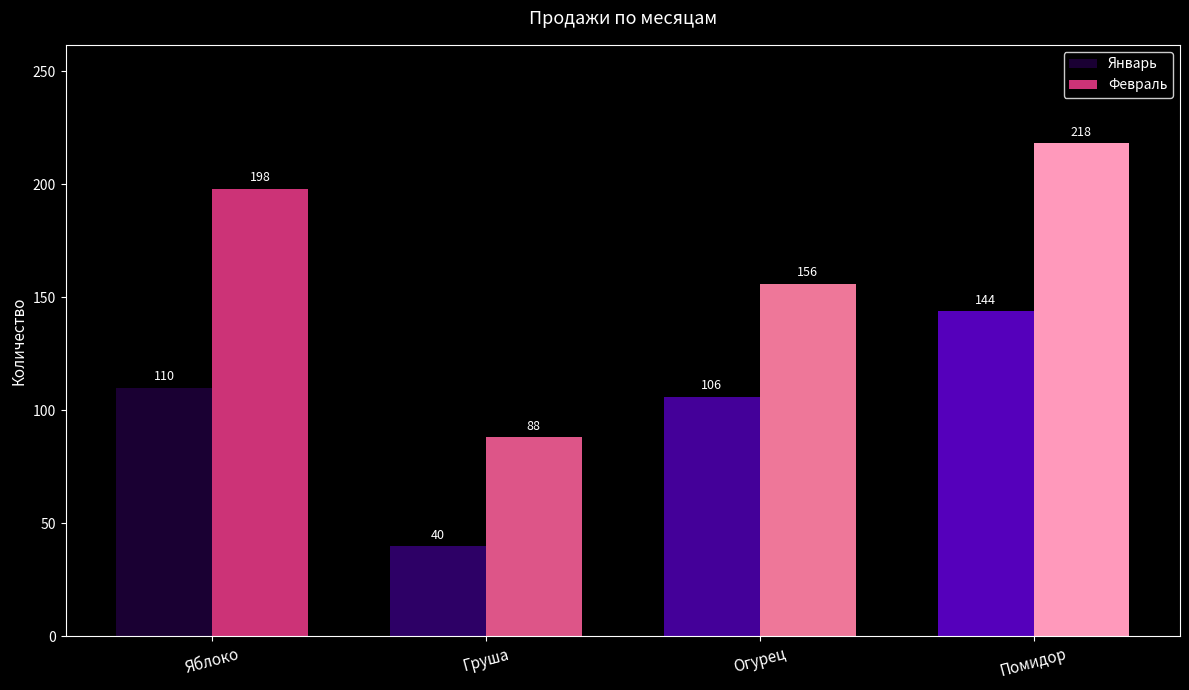

What position from the left is Помидор?

4